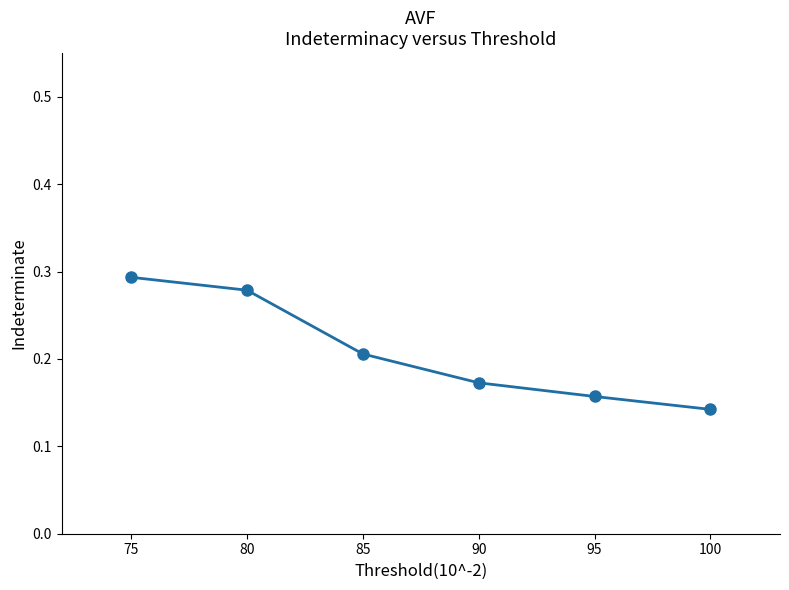

What is the change in value from 80 to 85?

-0.1